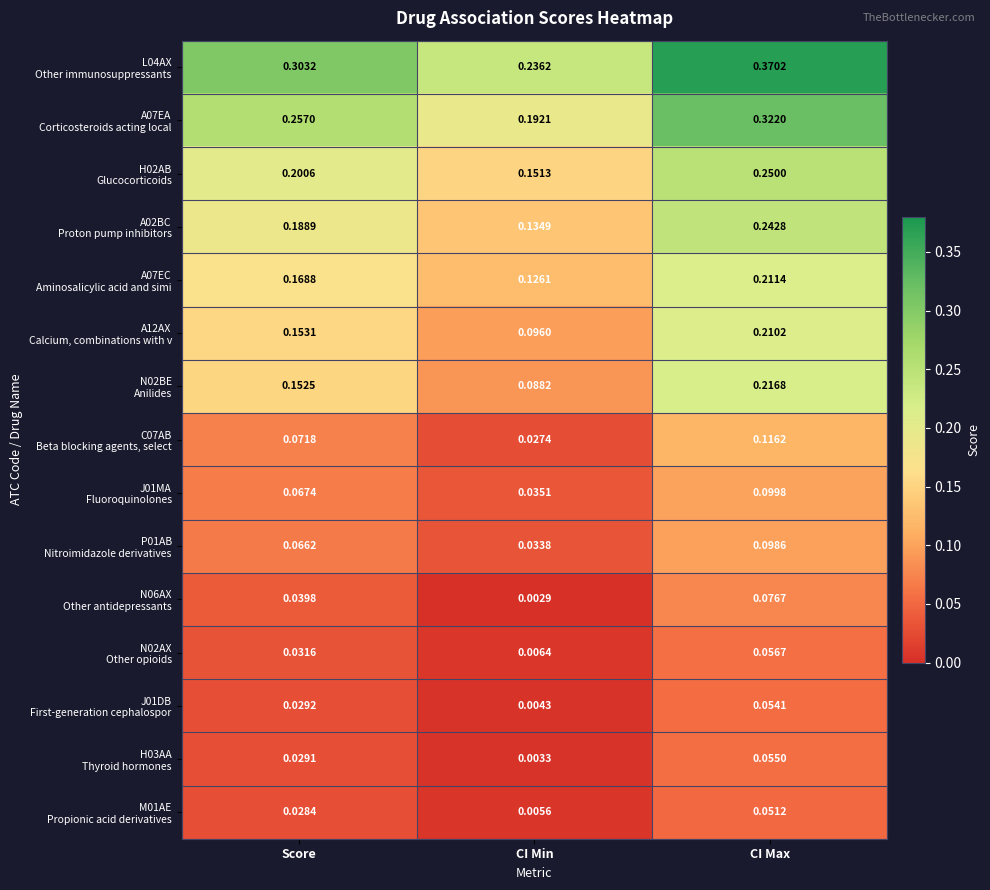

Which label corresponds to the smallest value in the chart?

CI Min